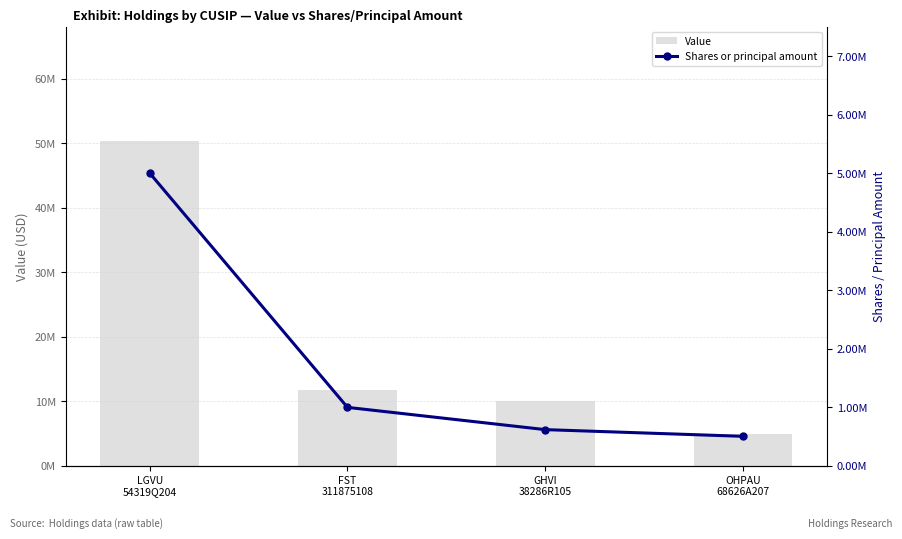

True or false: Value has a value of 6560001 at FST
311875108.

False